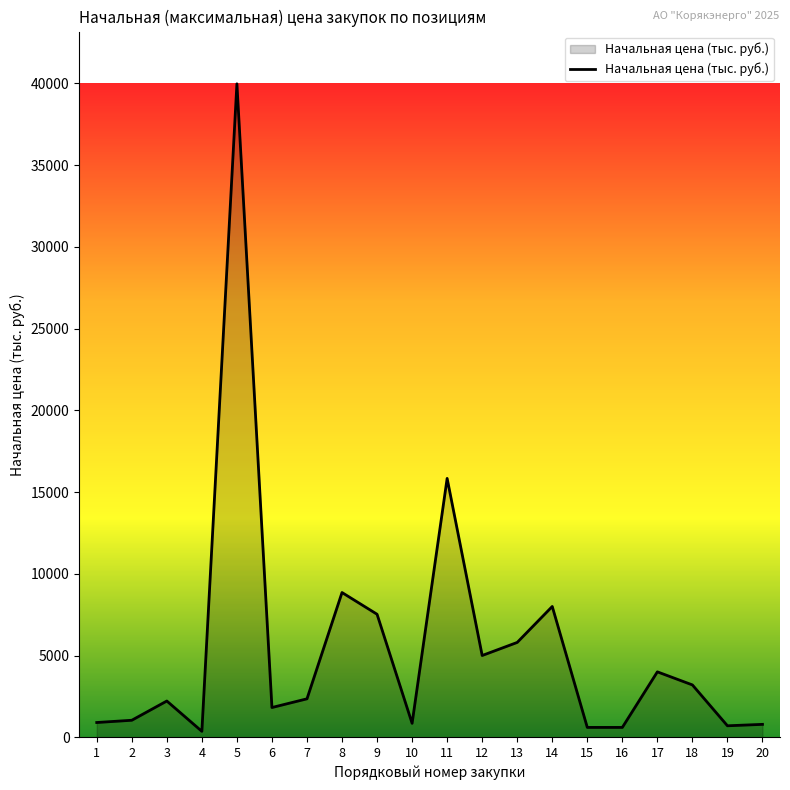

True or false: the data shows 786.8 at 20.

True